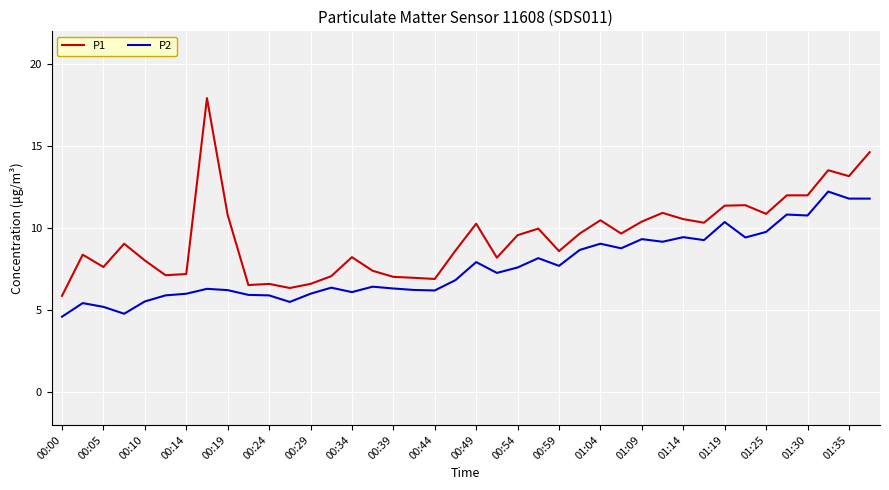

List the series in order of their overall mean, highest first.

P1, P2